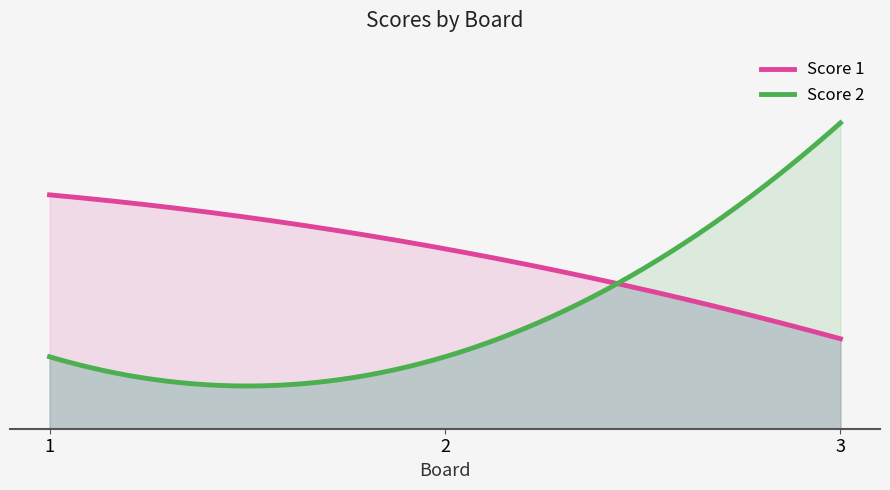

Reading left to right, list all the values displayed in this chart.

Score 1: 1=13	2=10	3=5
Score 2: 1=4	2=4	3=17